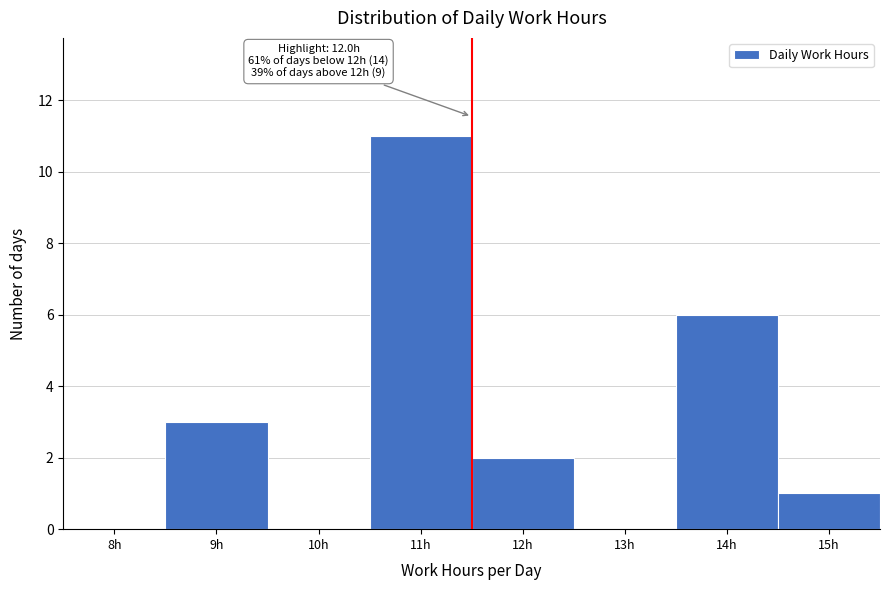

Reading left to right, extract all data points from this chart.

8h=0	9h=3	10h=0	11h=11	12h=2	13h=0	14h=6	15h=1